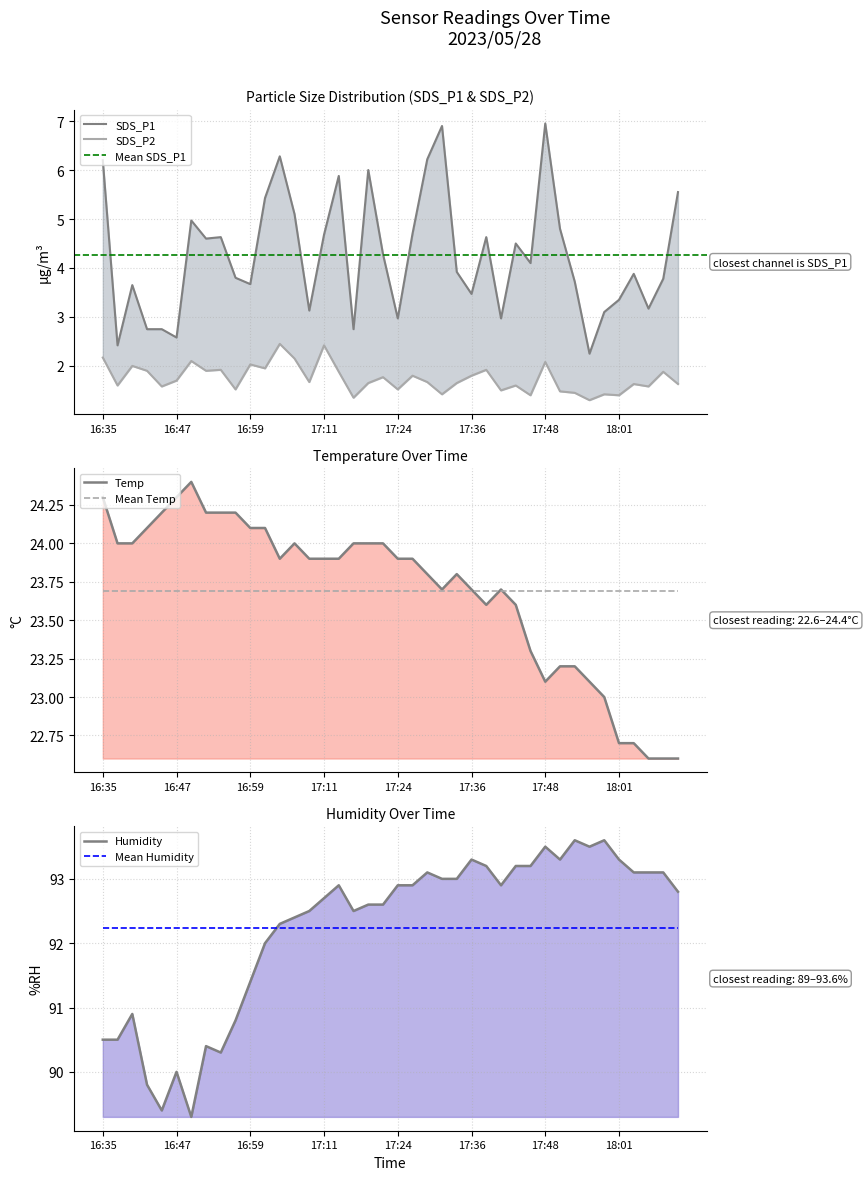

What is the spread (max minus min) of values at 16:54?

88.4